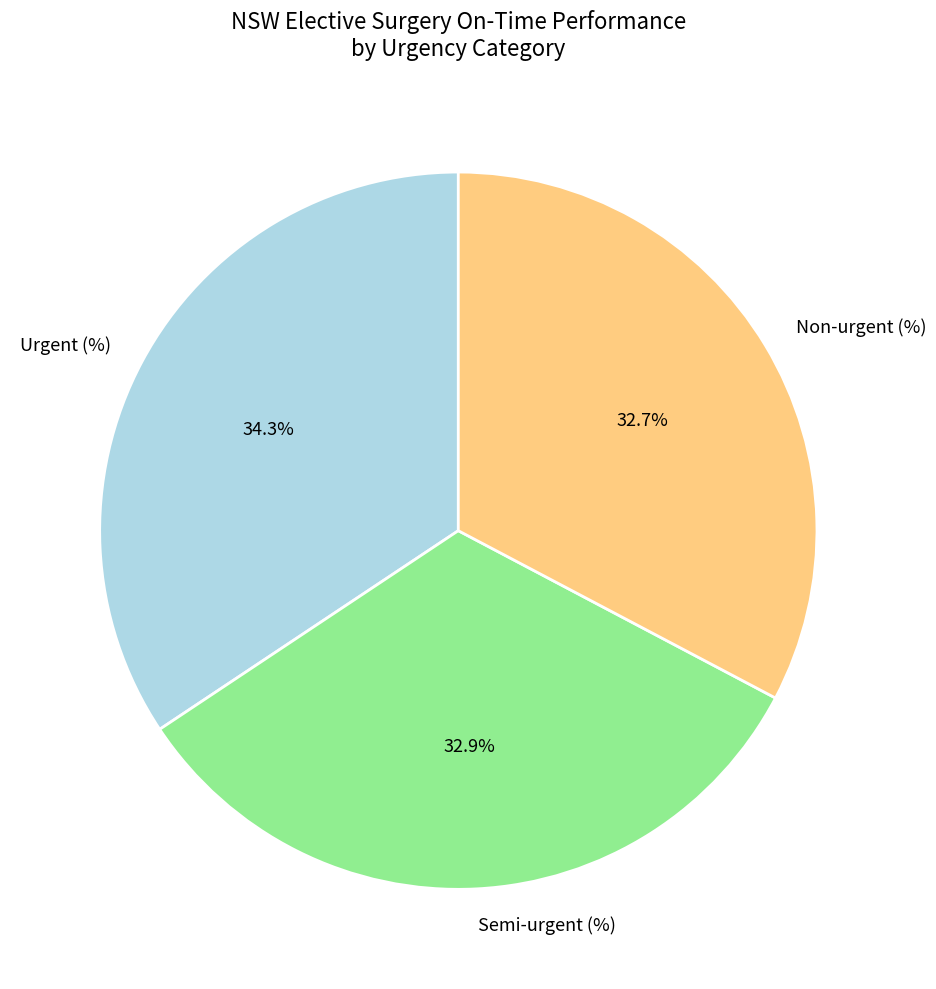

Approximately how many times larger is the value at Urgent (%) compared to Non-urgent (%)?

1.0